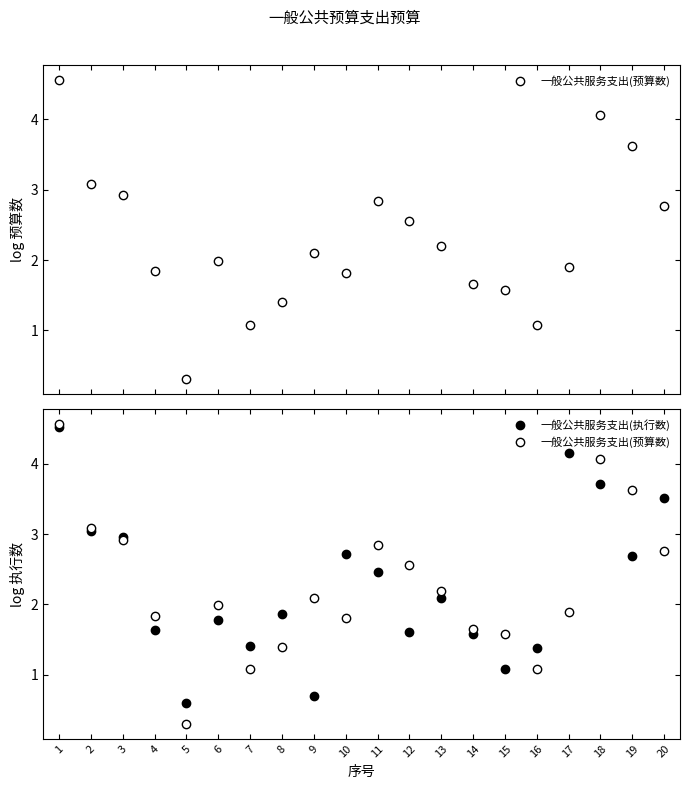

At which label does 一般公共服务支出(预算数) first exceed 2?

1